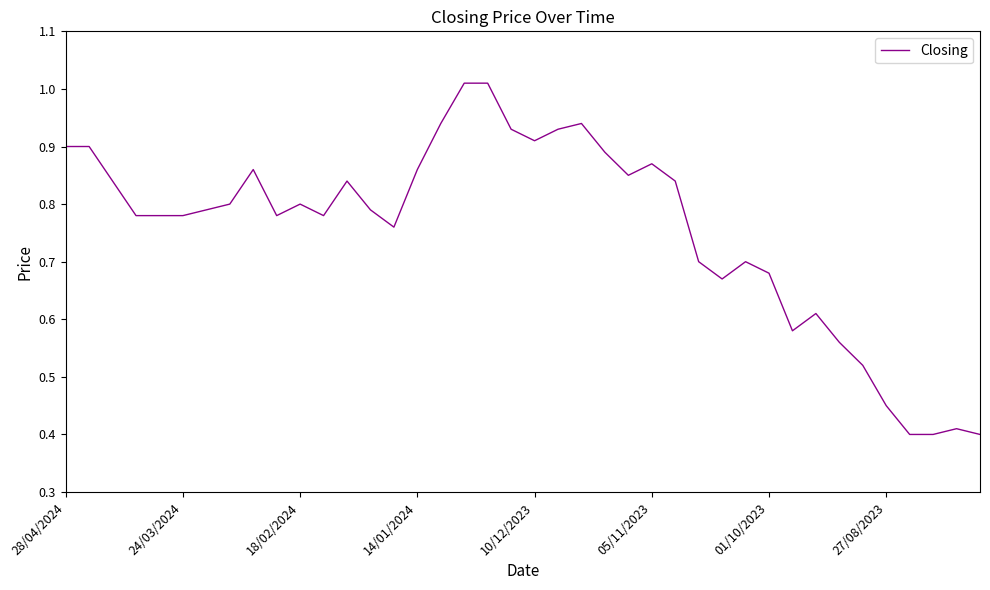

Is it true that the value at 24/03/2024 is 1.2?

False